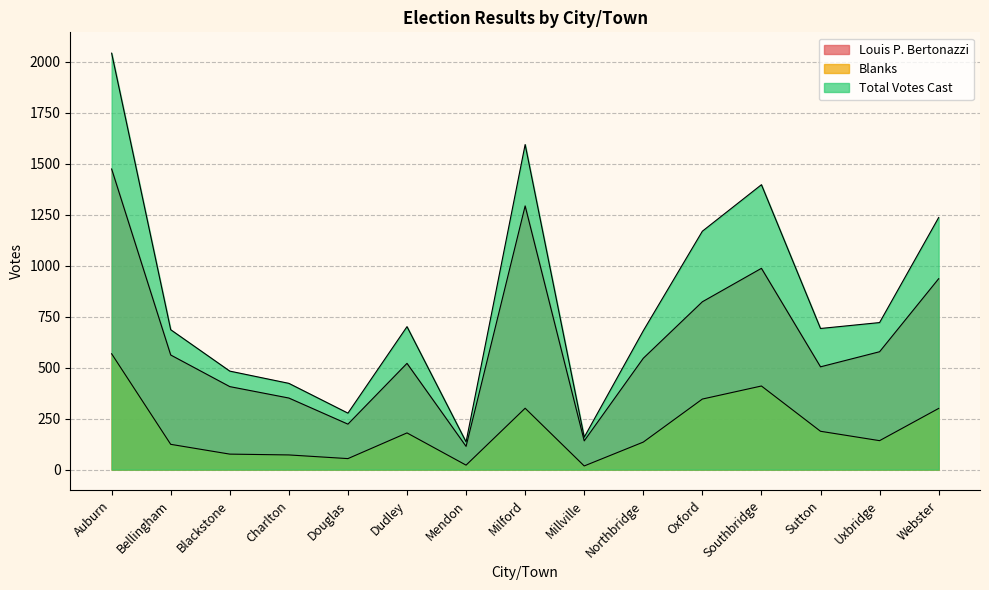

True or false: Louis P. Bertonazzi and Total Votes Cast cross at least once.

False